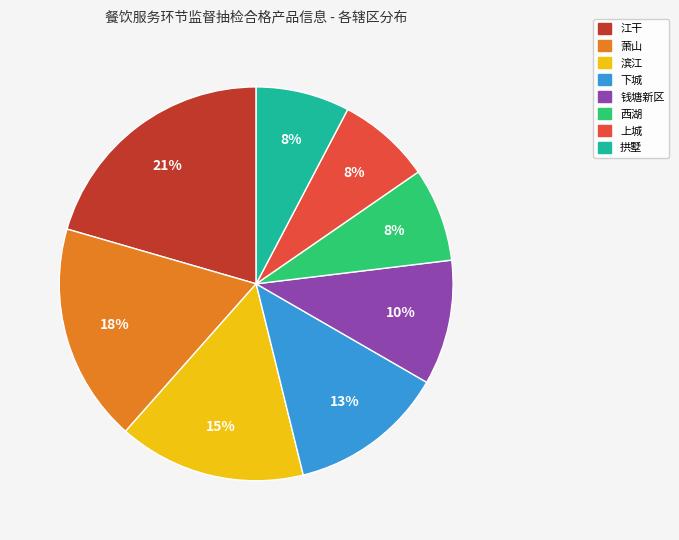

To the nearest percent, what is the difference between the largest and smallest slice percentages?

13%